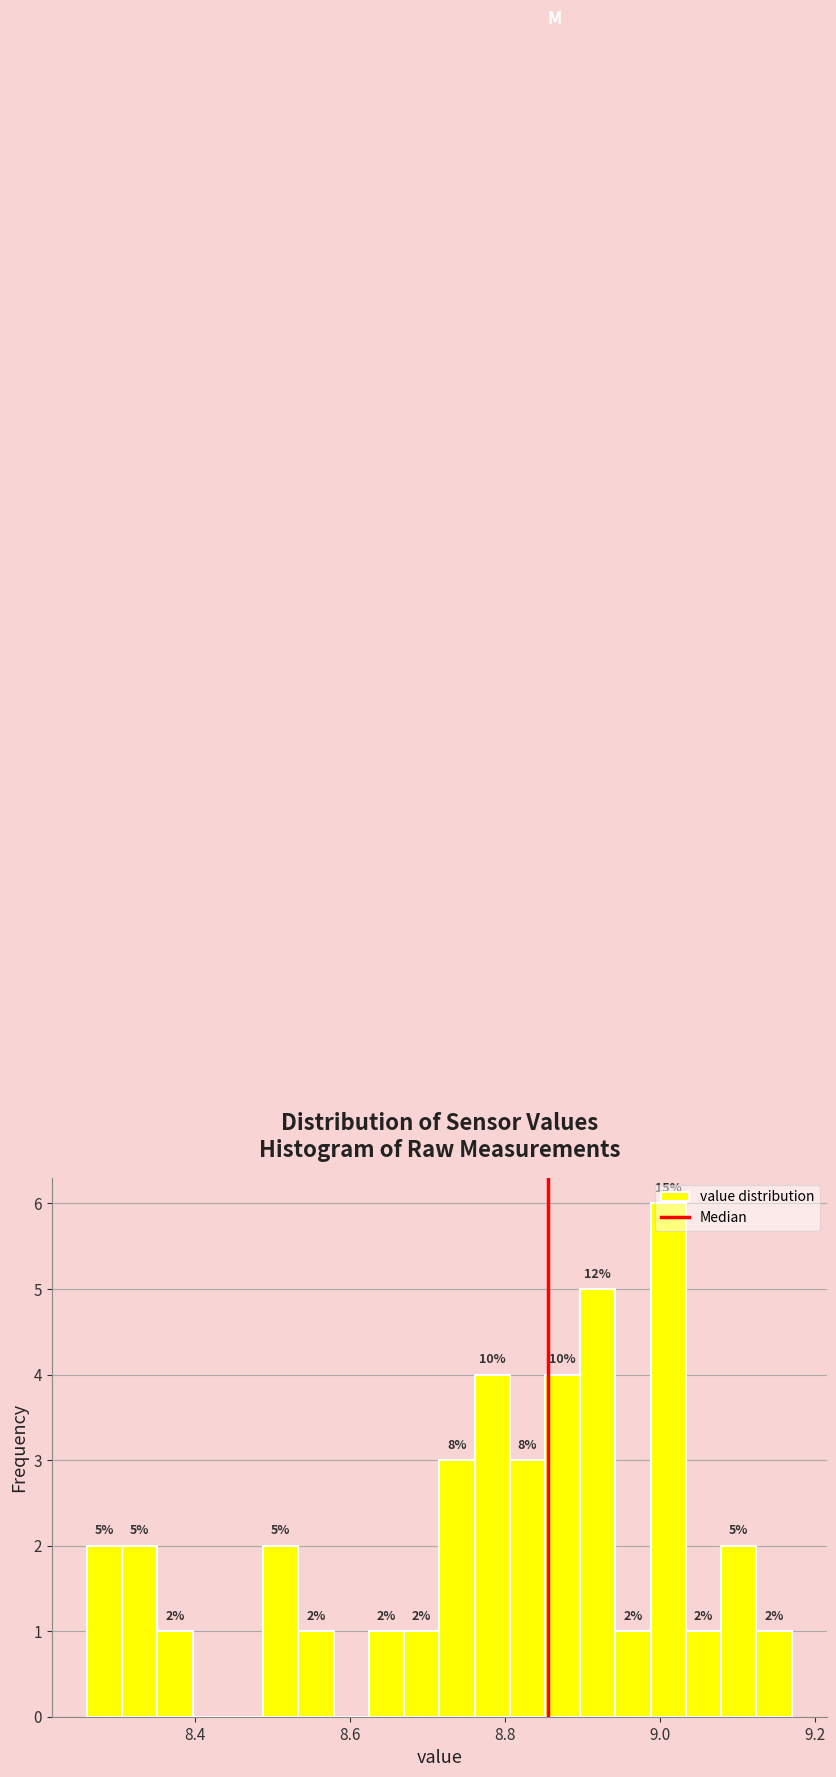

Read against the x-axis, roughly where is the centre of the tallest bar?

9.02